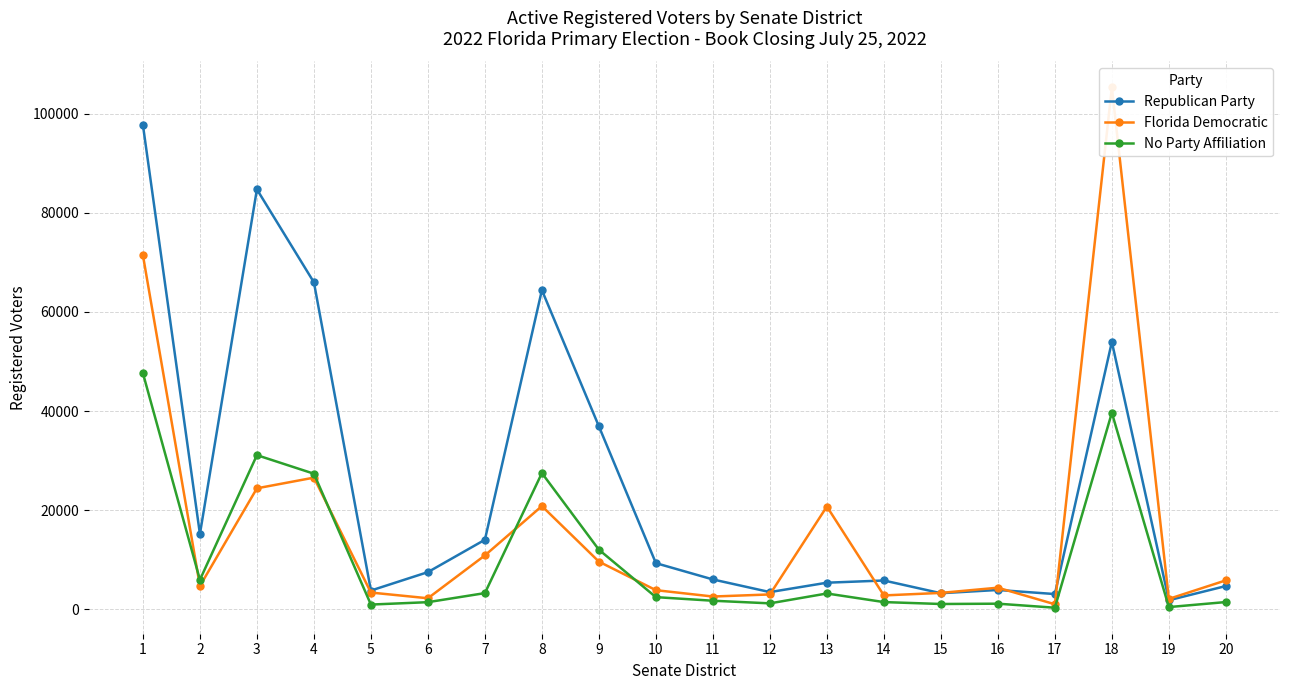

Which series ends up on top after the final intersection of Florida Democratic and Republican Party?

Florida Democratic